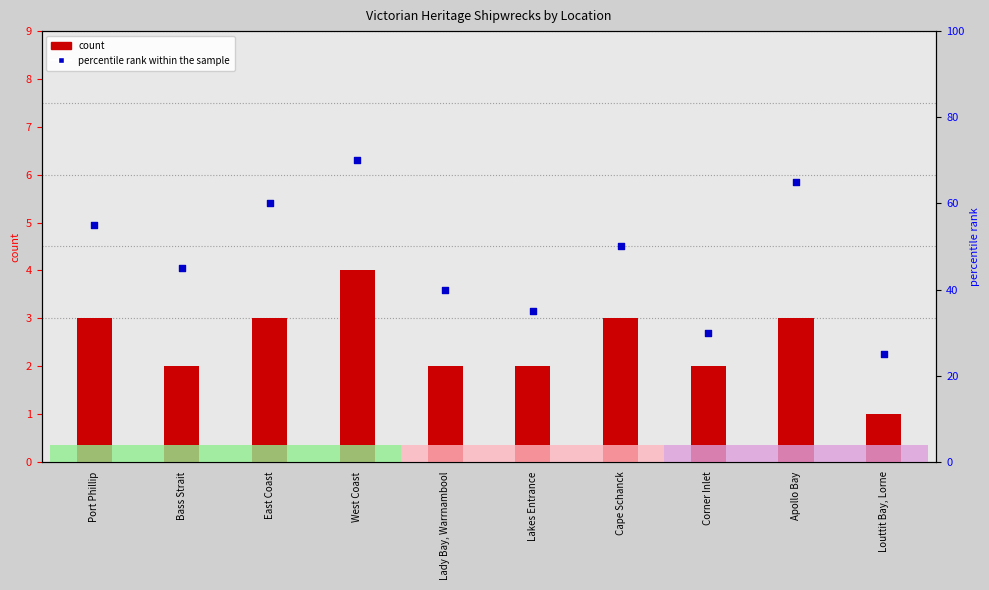

Which series has the largest total across all categories?

percentile rank within the sample